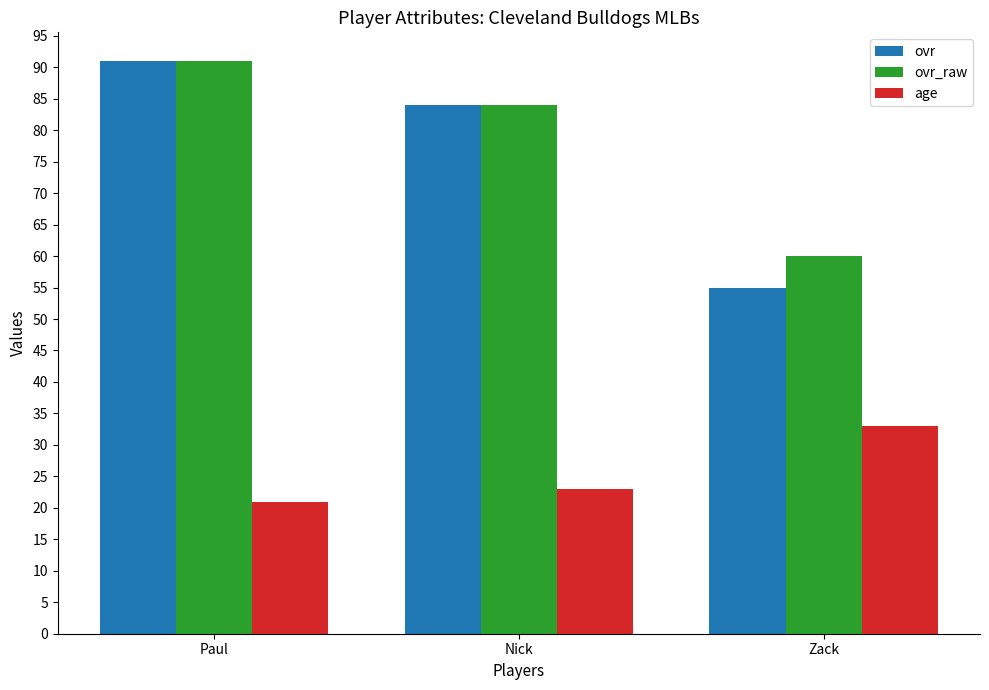

Reading right to left, transcribe all the data shown in this chart.

ovr: 55	84	91
ovr_raw: 60	84	91
age: 33	23	21